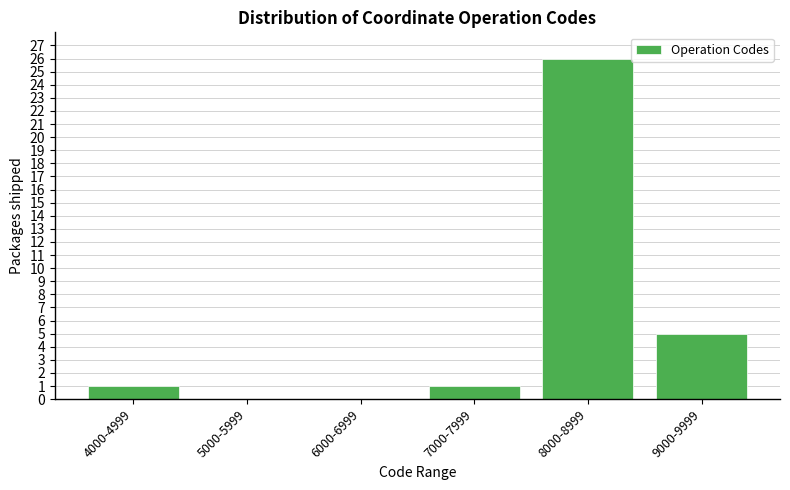

Reading right to left, what are all the values shown in this chart?

9000-9999=5	8000-8999=26	7000-7999=1	6000-6999=0	5000-5999=0	4000-4999=1